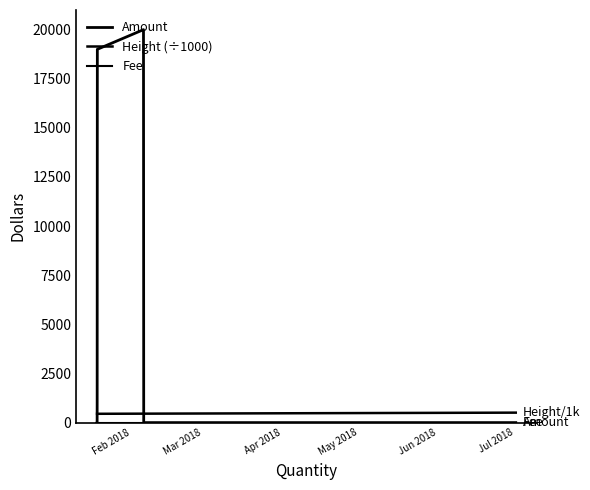

At how many categories does at least one series exceed 2502?

3